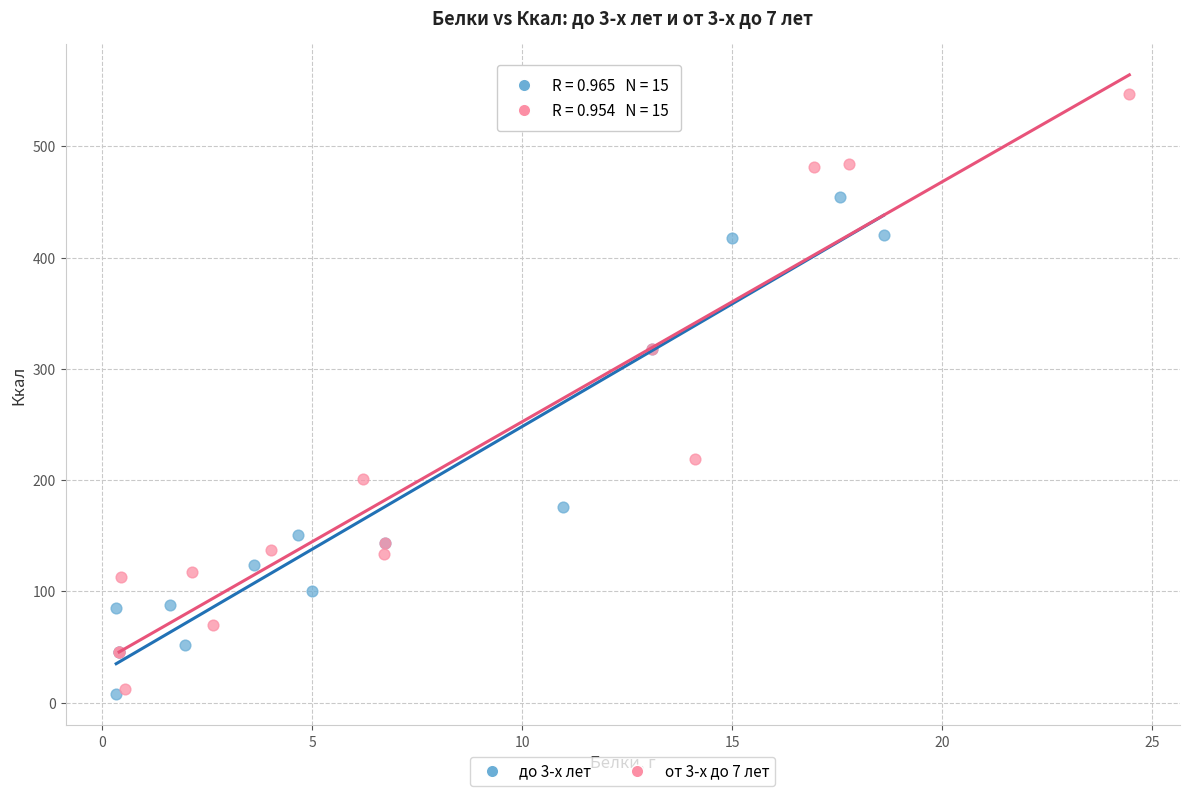

Which series has the largest Y range (max minus min)?

от 3-х до 7 лет